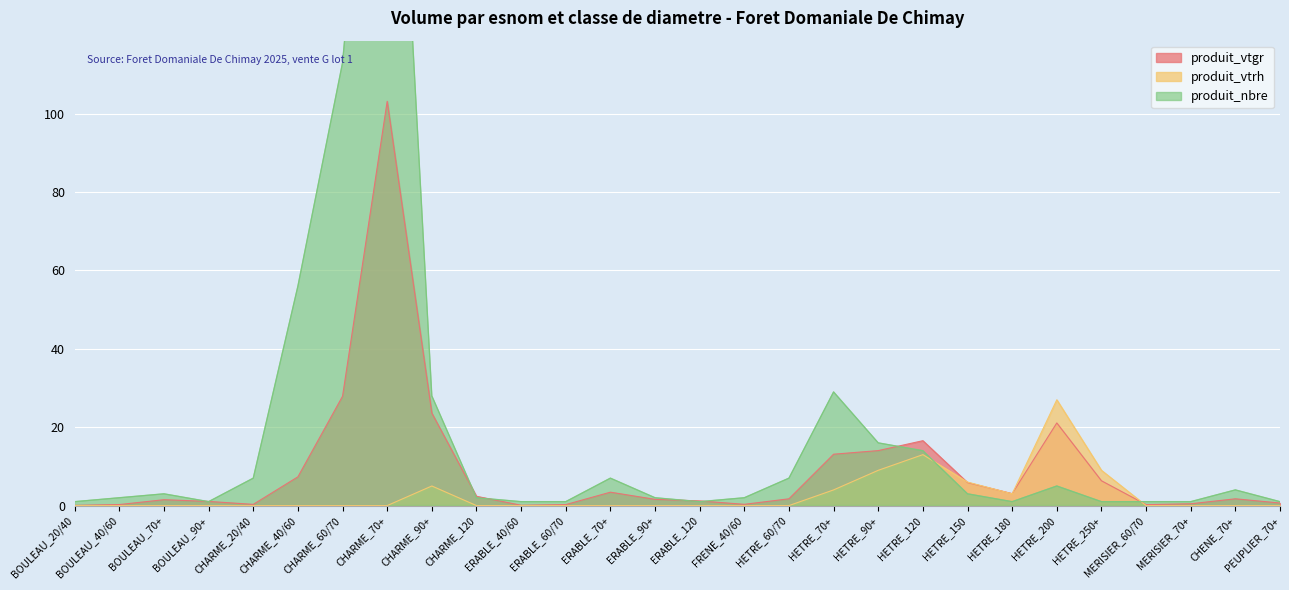

Rank the categories by produit_vtrh value from highest to lowest.

HETRE_200, HETRE_120, HETRE_90+, HETRE_250+, HETRE_150, CHARME_90+, HETRE_70+, HETRE_180, BOULEAU_20/40, BOULEAU_40/60, BOULEAU_70+, BOULEAU_90+, CHARME_20/40, CHARME_40/60, CHARME_60/70, CHARME_70+, CHARME_120, ERABLE_40/60, ERABLE_60/70, ERABLE_70+, ERABLE_90+, ERABLE_120, FRENE_40/60, HETRE_60/70, MERISIER_60/70, MERISIER_70+, CHENE_70+, PEUPLIER_70+